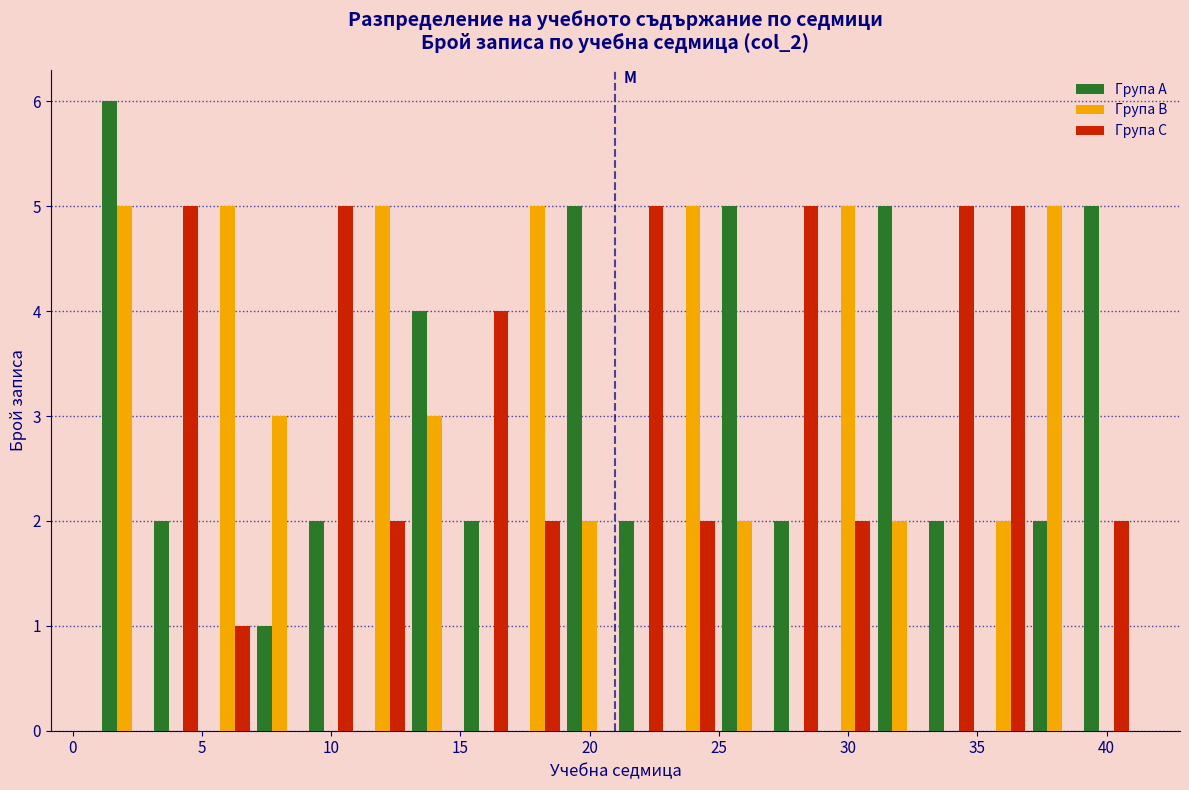

Reading left to right, list every range on the x-axis with the height of the bar of each series over it. The values are not printed on the chart, so give them approximately, as read against the axis.

1 to 3: Група A=6	Група B=5	Група C=0
3 to 5: Група A=2	Група B=0	Група C=5
5 to 7: Група A=0	Група B=5	Група C=1
7 to 9: Група A=1	Група B=3	Група C=0
9 to 11: Група A=2	Група B=0	Група C=5
11 to 13: Група A=0	Група B=5	Група C=2
13 to 15: Група A=4	Група B=3	Група C=0
15 to 17: Група A=2	Група B=0	Група C=4
17 to 19: Група A=0	Група B=5	Група C=2
19 to 21: Група A=5	Група B=2	Група C=0
21 to 23: Група A=2	Група B=0	Група C=5
23 to 25: Група A=0	Група B=5	Група C=2
25 to 27: Група A=5	Група B=2	Група C=0
27 to 29: Група A=2	Група B=0	Група C=5
29 to 31: Група A=0	Група B=5	Група C=2
31 to 33: Група A=5	Група B=2	Група C=0
33 to 35: Група A=2	Група B=0	Група C=5
35 to 37: Група A=0	Група B=2	Група C=5
37 to 39: Група A=2	Група B=5	Група C=0
39 to 41: Група A=5	Група B=0	Група C=2